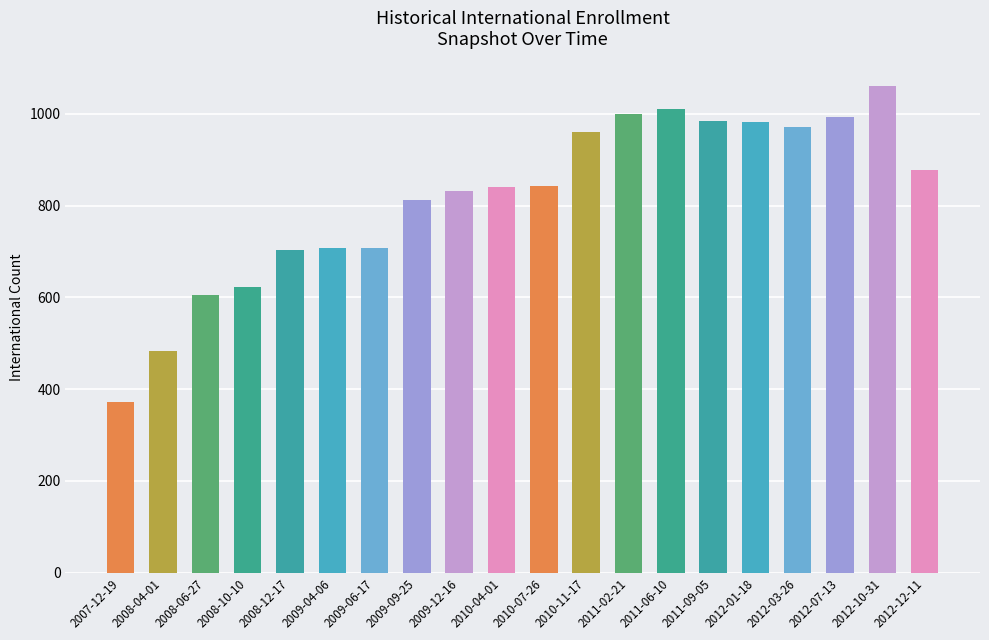

Count the number of categories in the chart.

20